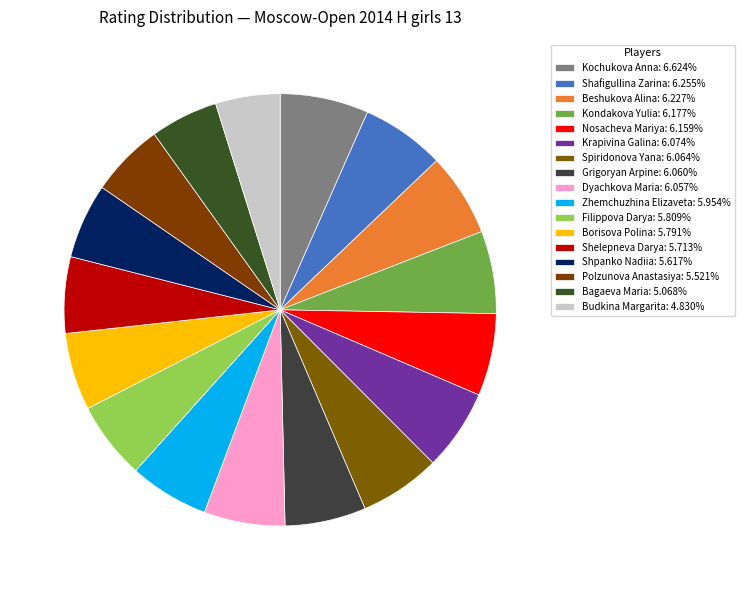

The Budkina Margarita slice represents 5% of the pie. True or false?

True